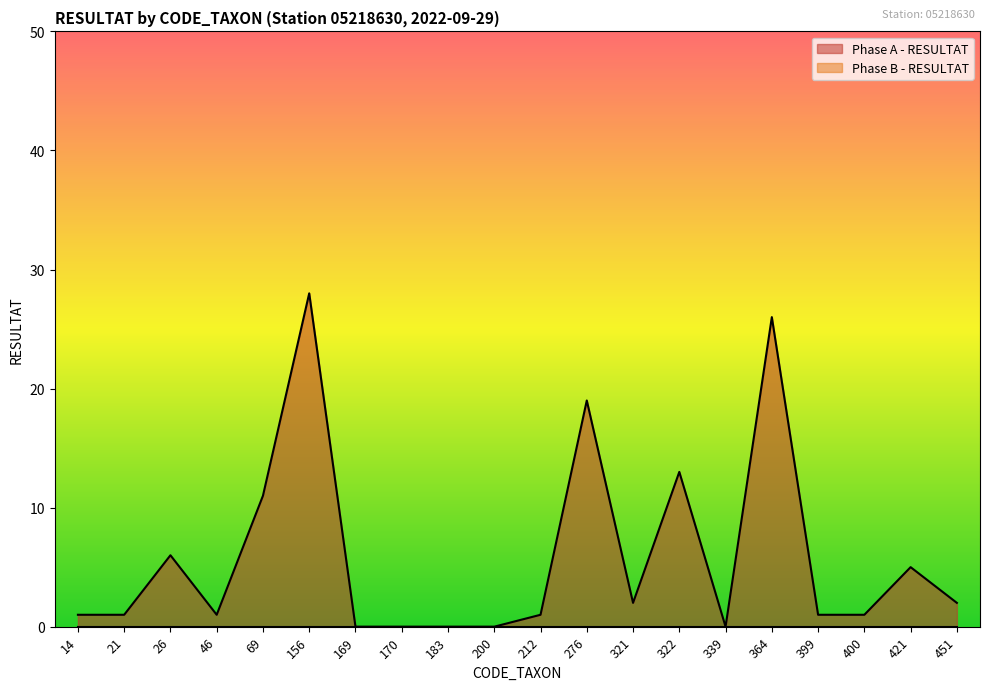

How many interior local peaks (higher than both neighbors) does the data have?

6